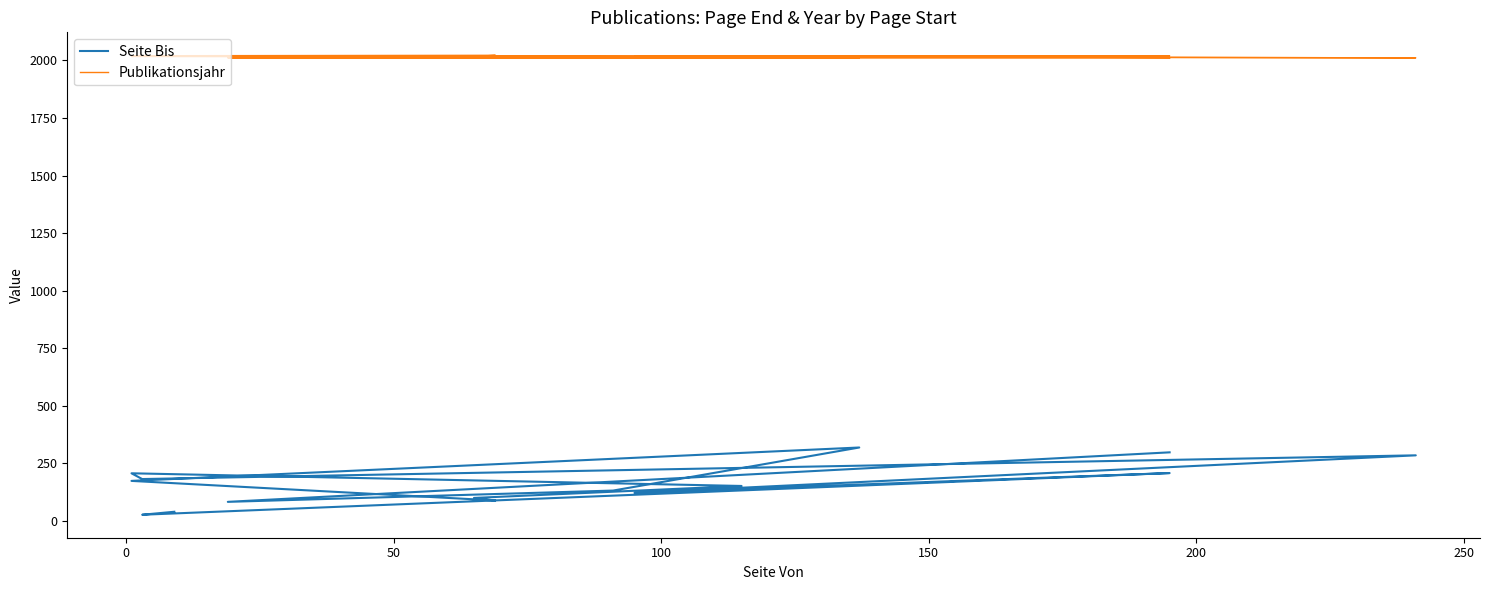

True or false: Seite Bis and Publikationsjahr cross at least once.

False